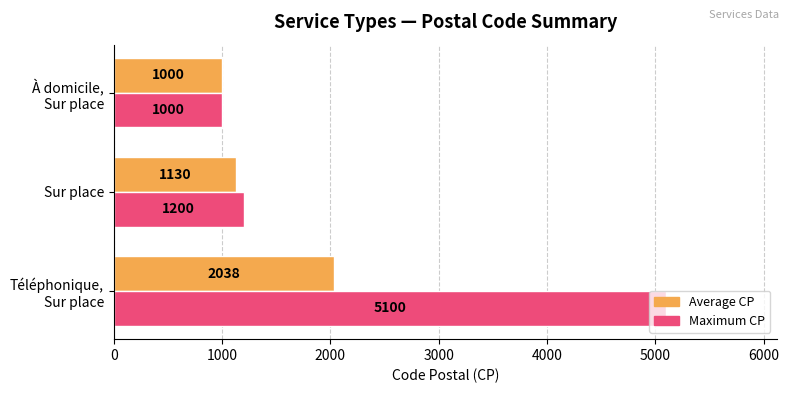

What is the difference between the maximum and minimum values in the Maximum CP series?

4100.0